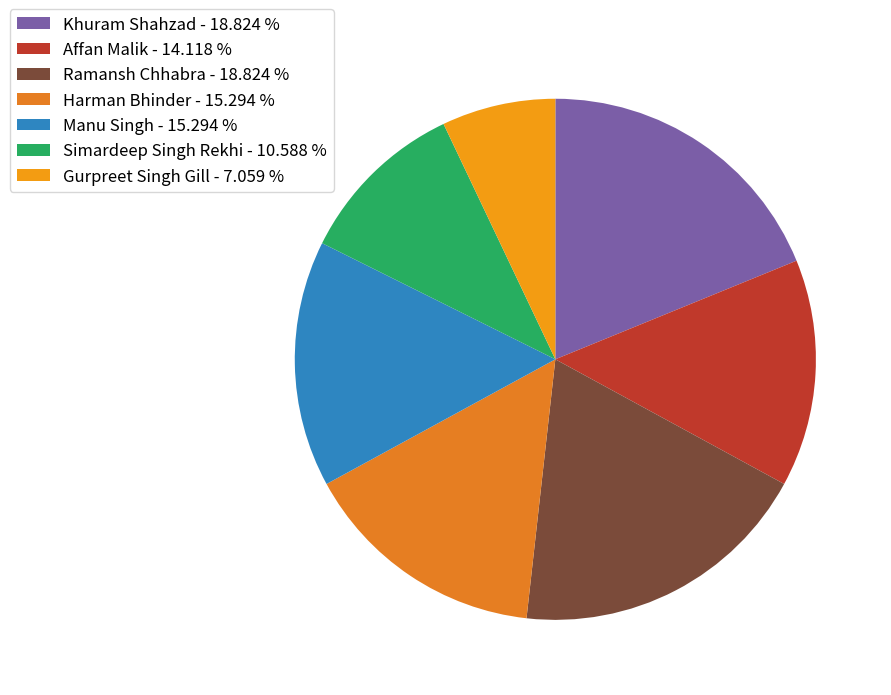

Is there a majority slice in this chart?

No